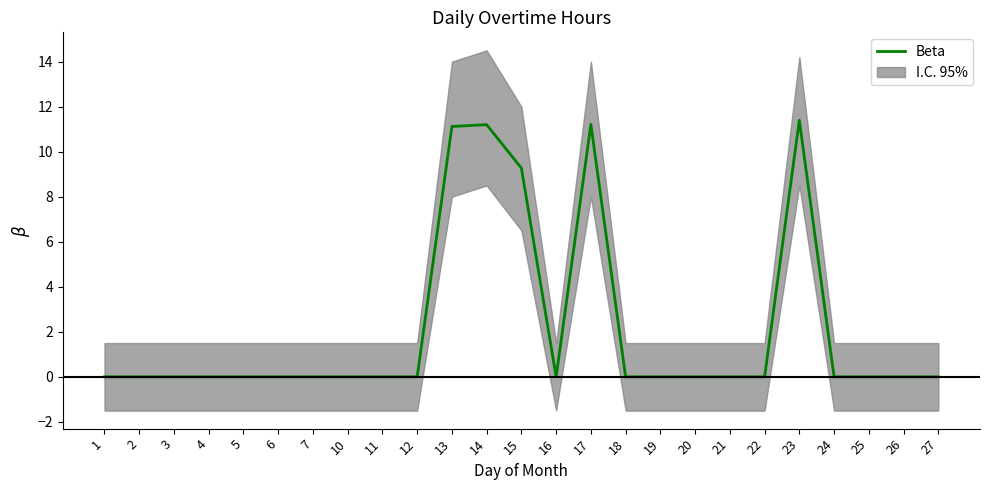

True or false: the data shows 7.0 at 7.

False